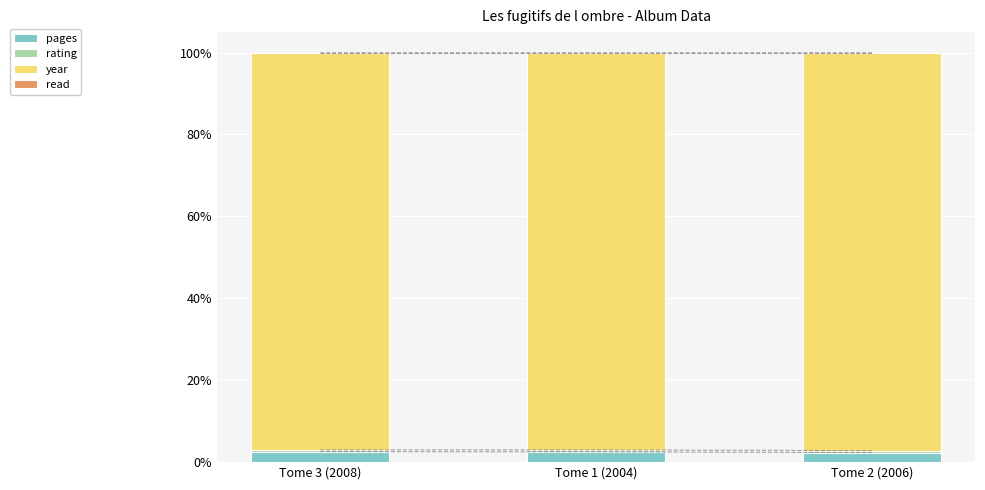

How many categories are shown in the chart?

3